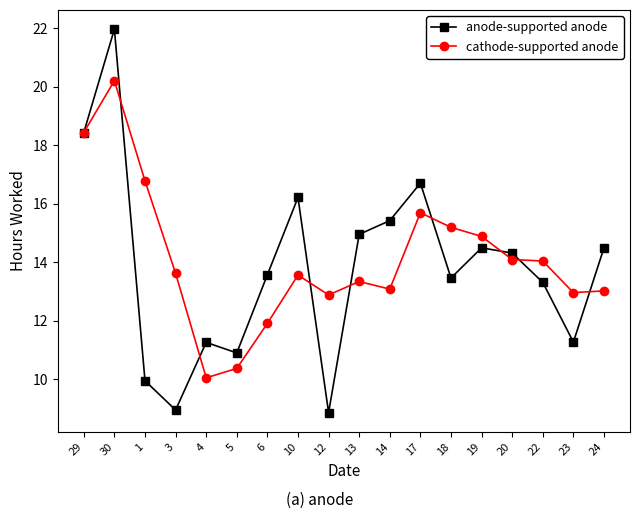

How many lines are shown in the chart?

2